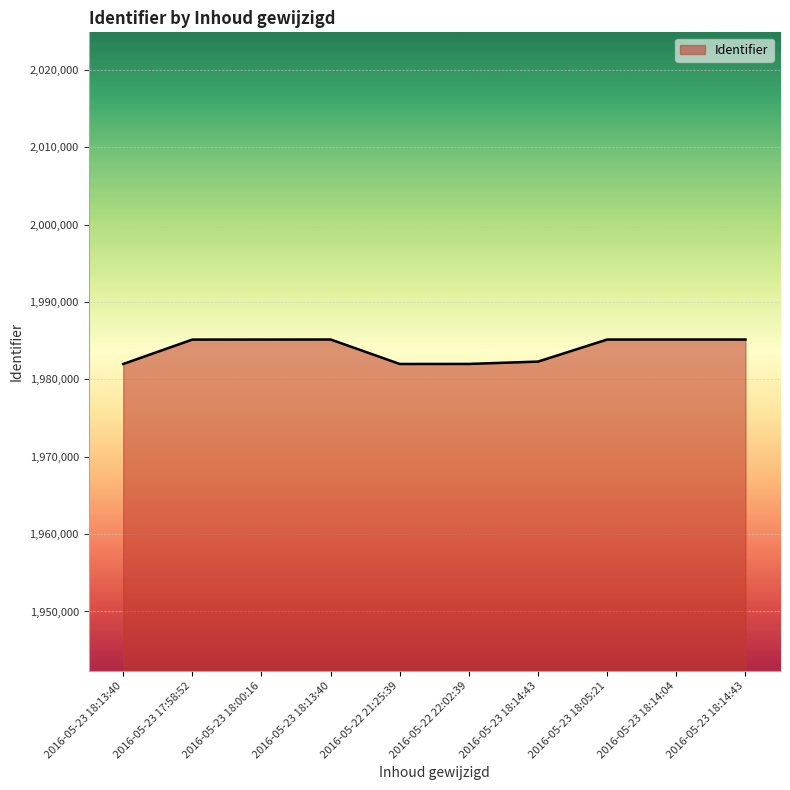

What is the label of the 3rd point from the right?

2016-05-23 18:05:21